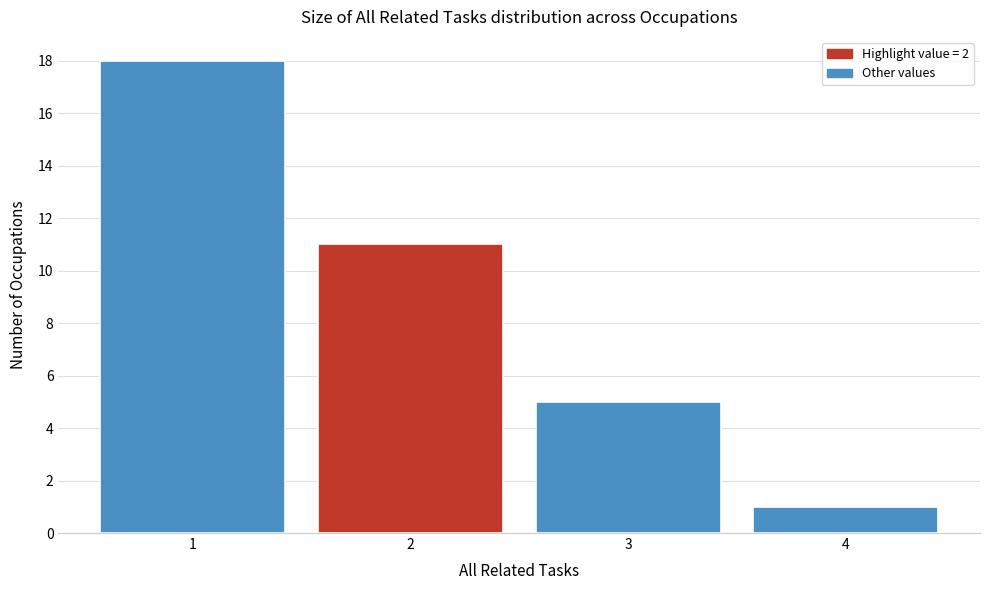

Reading left to right, list every bar in this chart as the range it spans on the x-axis followed by its height. The values are not printed on the chart, so give them approximately, as read against the axis.

0.5 to 1.5: 18
1.5 to 2.5: 11
2.5 to 3.5: 5
3.5 to 4.5: 1